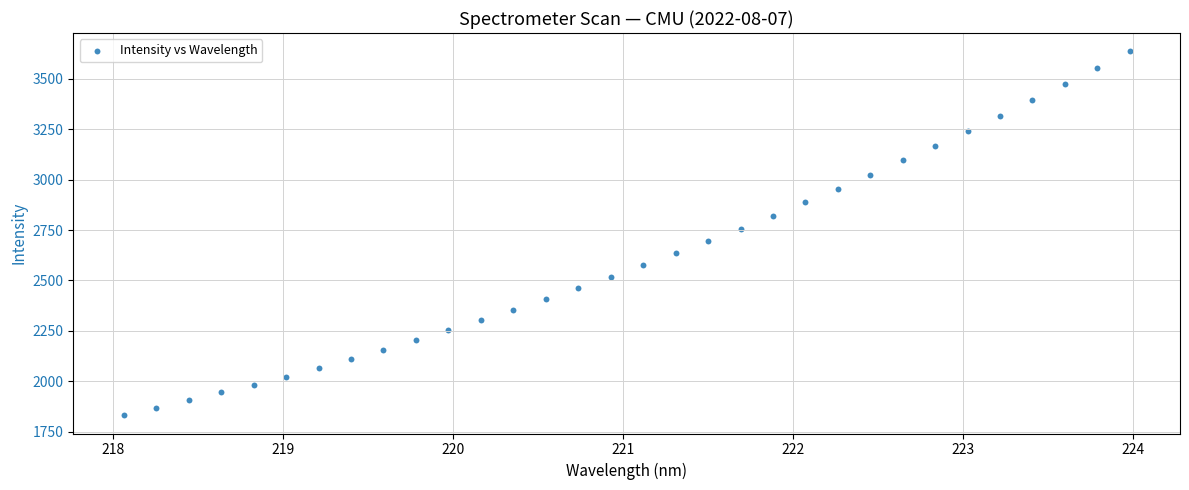

What is the range of Y values (max minus min)?

1803.9